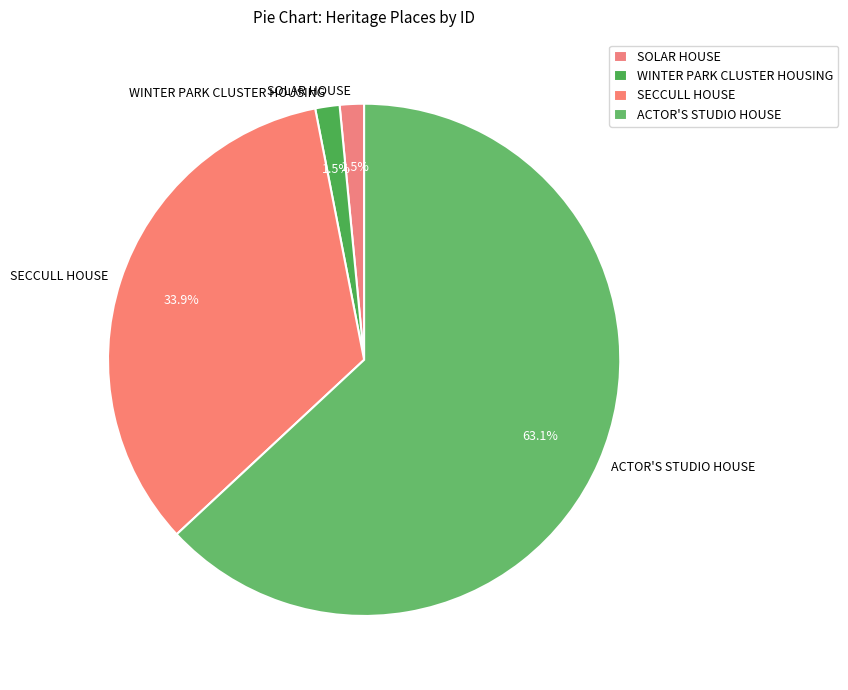

Does ACTOR'S STUDIO HOUSE represent more than half of the total?

Yes